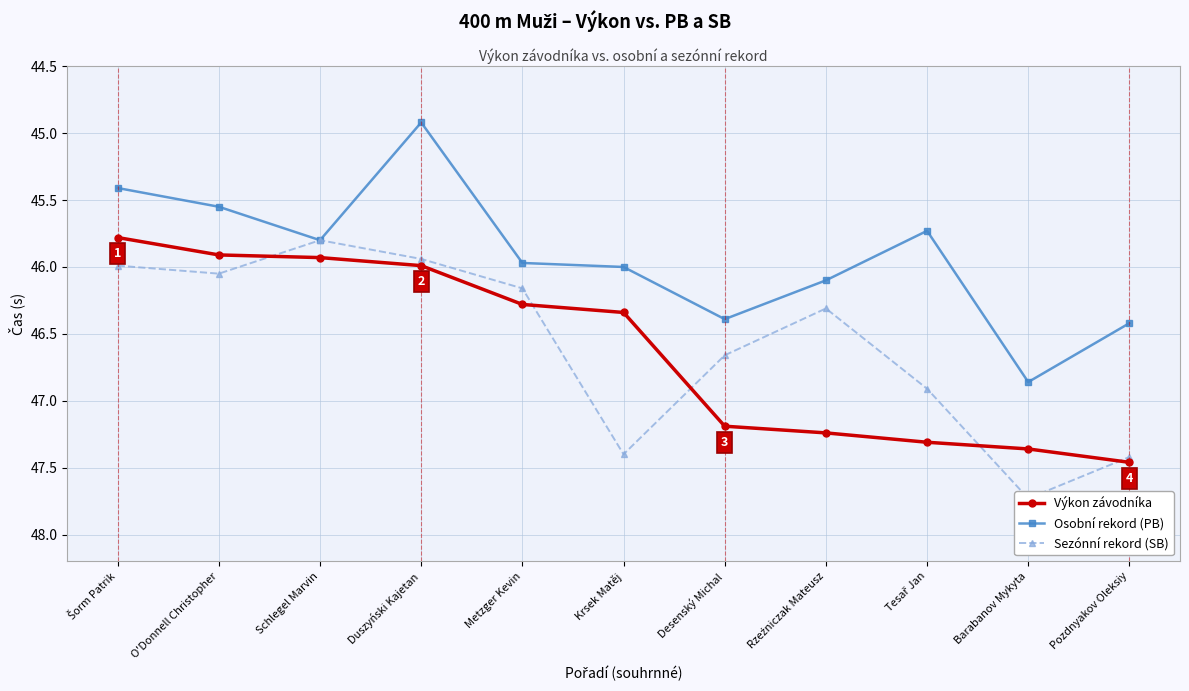

Count the number of data series in this chart.

3